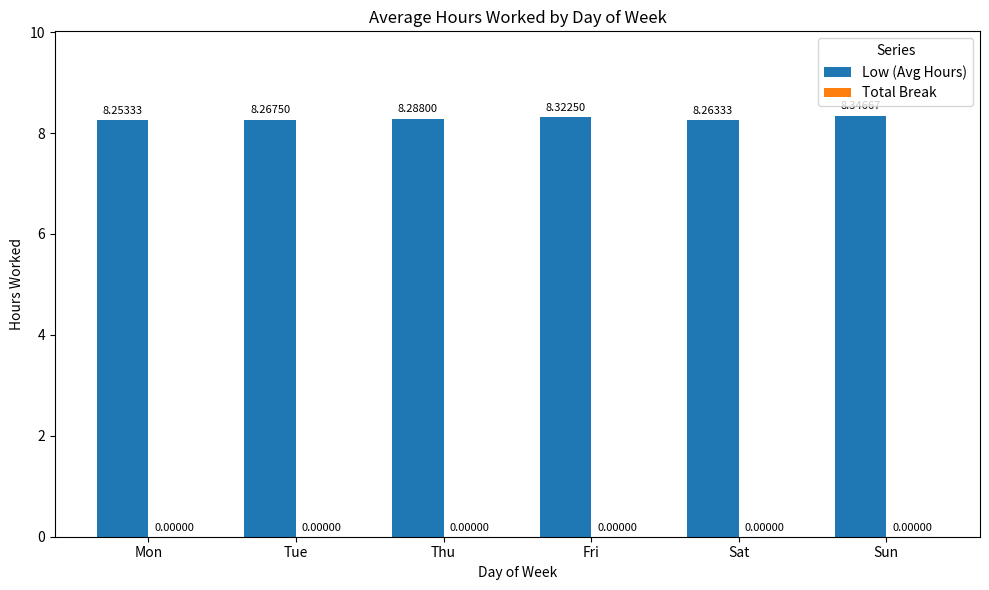

Which category has the highest value across all series?

Sun